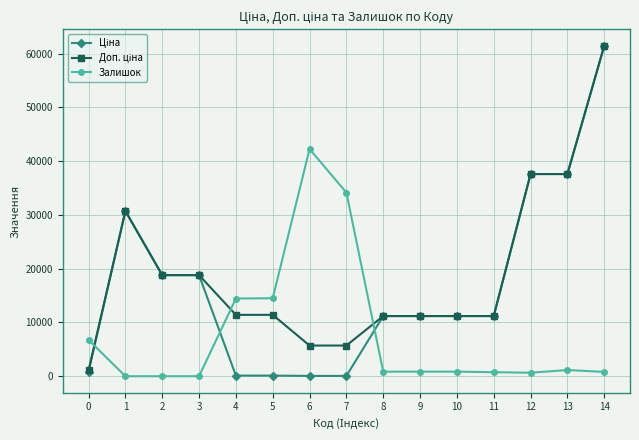

What is the highest value of the Залишок series?

42250.0